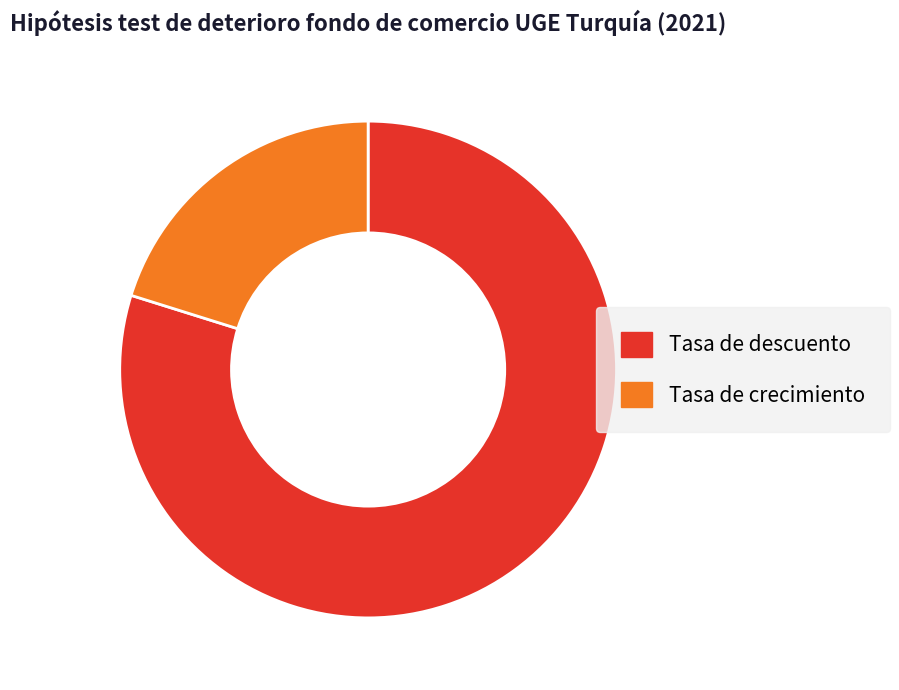

Which category has the smallest portion of the pie?

Tasa de crecimiento